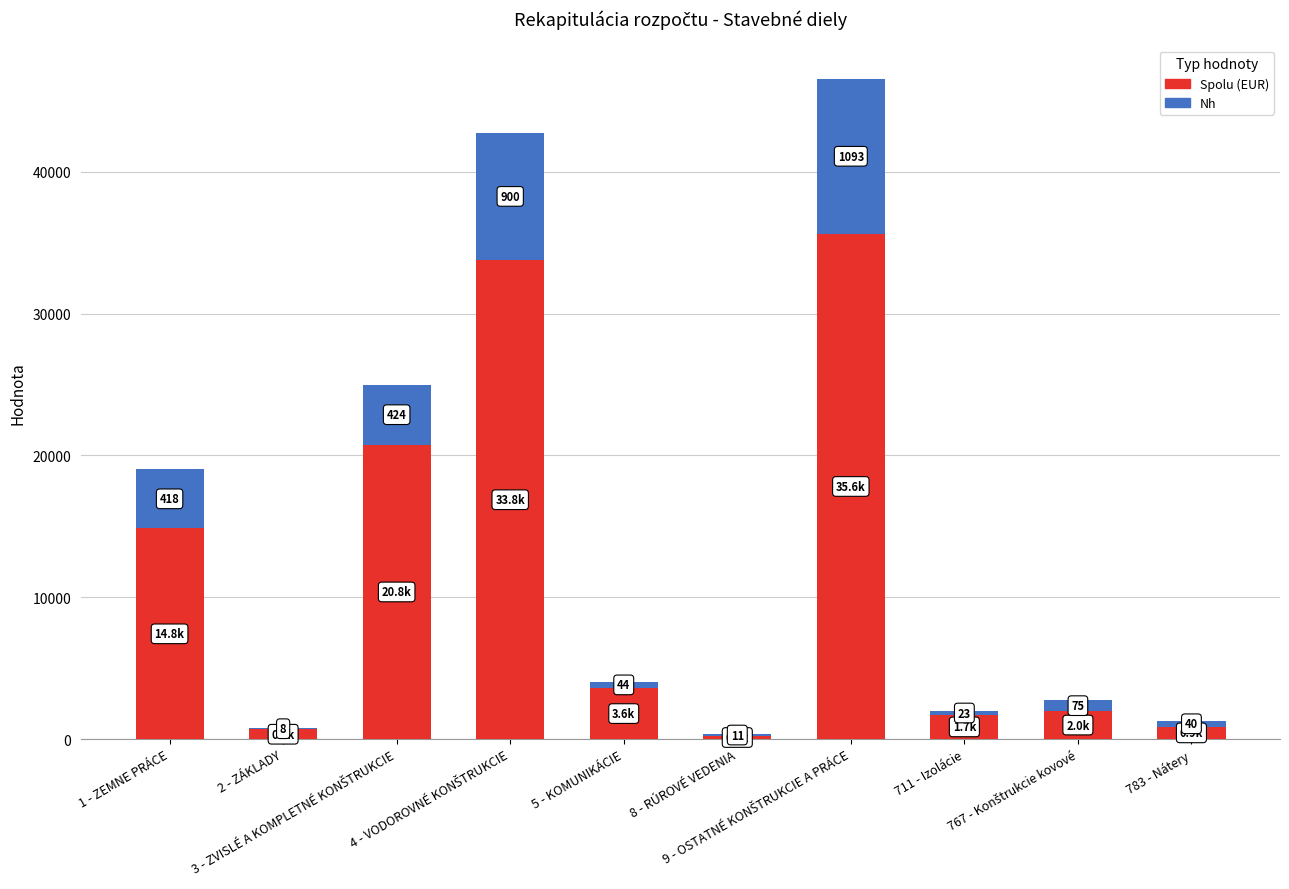

What are all the series names shown in the legend?

Spolu (EUR), Nh